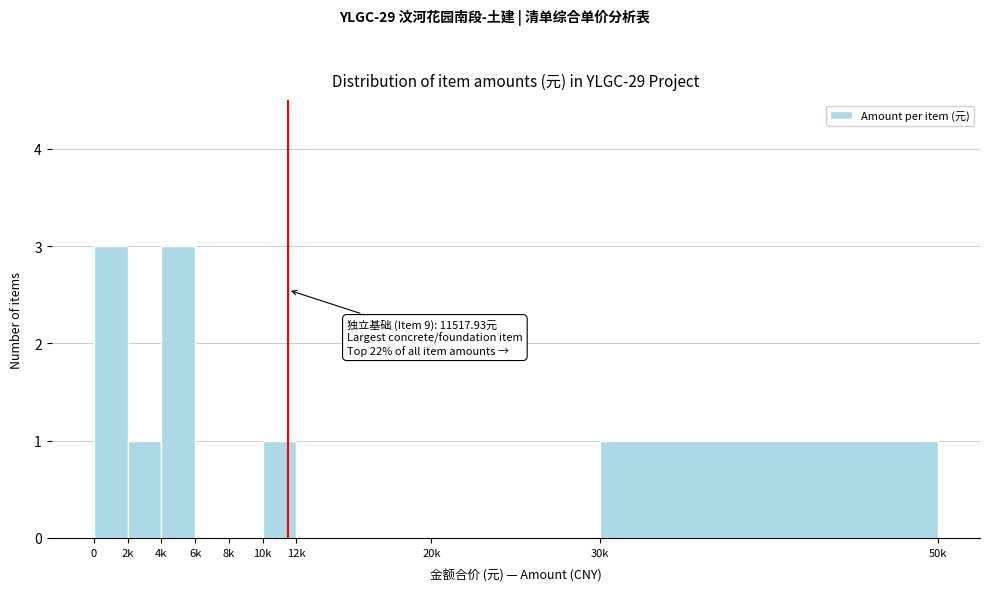

Reading right to left, what are all the values shown in this chart?

30k=1	20k=0	12k=0	10k=1	8k=0	6k=0	4k=3	2k=1	0=3